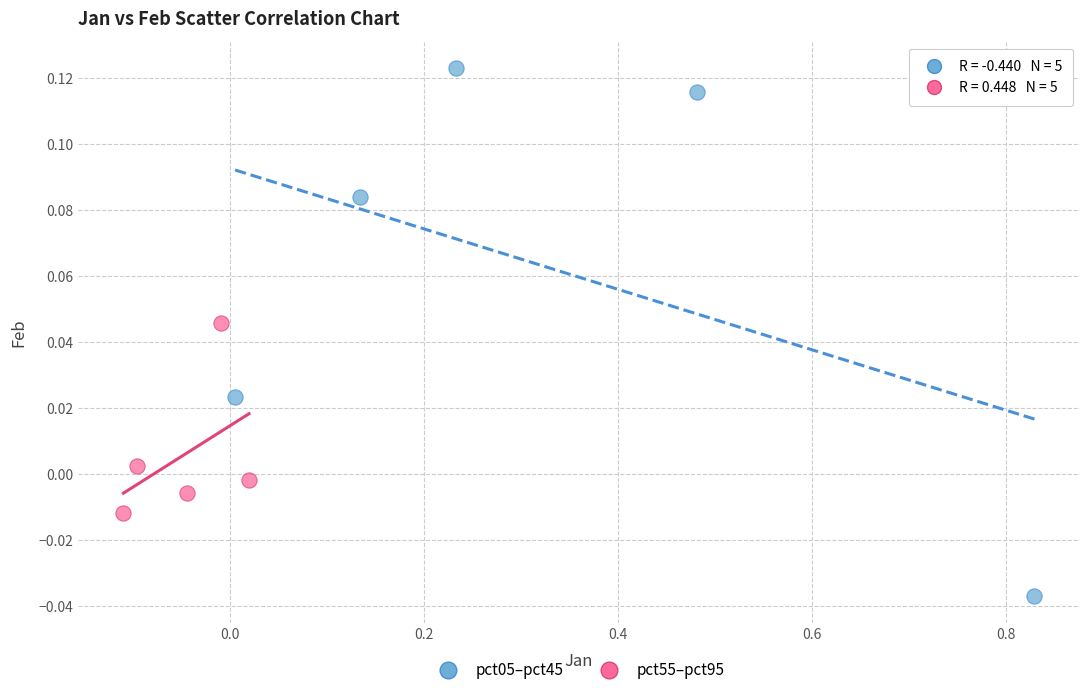

Which series reaches the minimum Y coordinate?

pct05–pct45